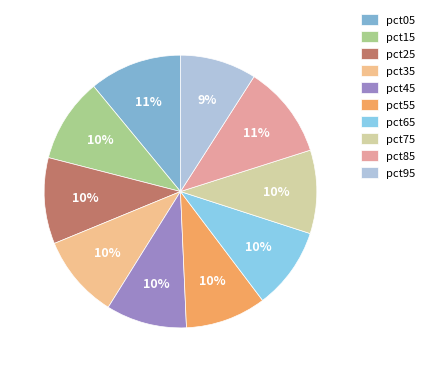

How many slices are in this pie chart?

10